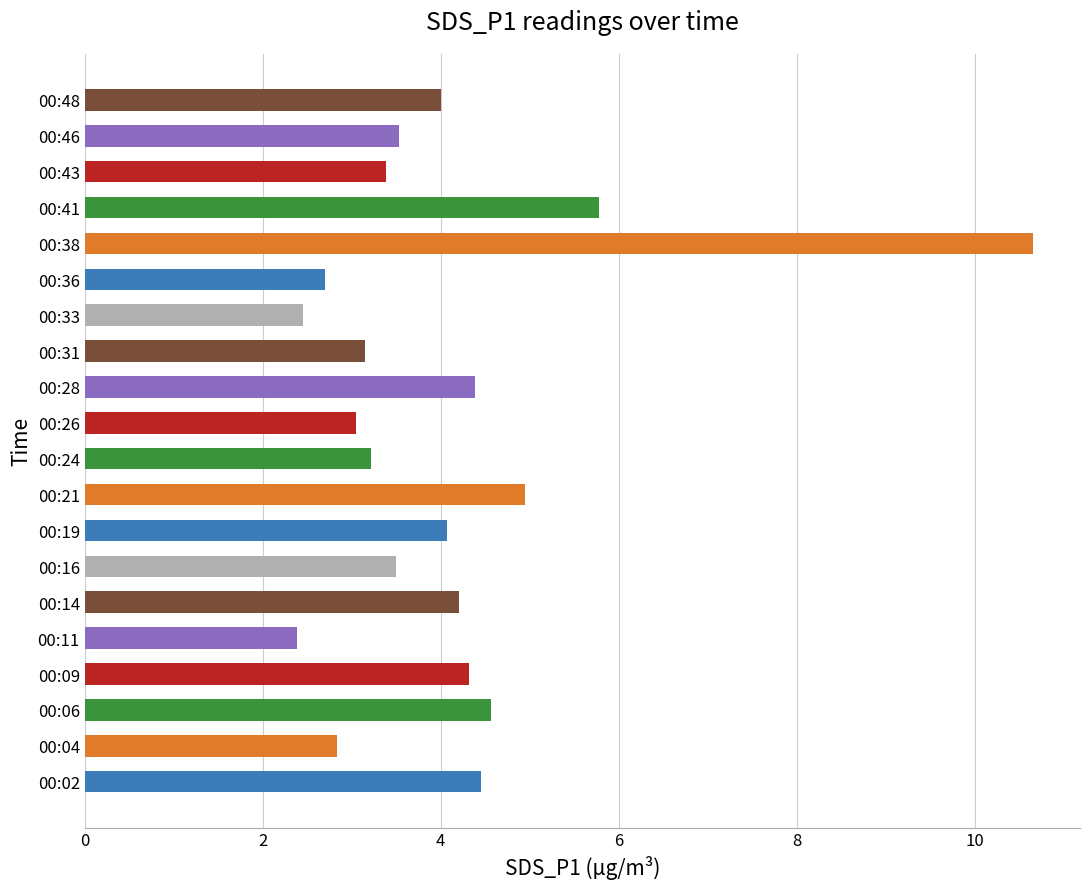

How many bars are there in total?

20